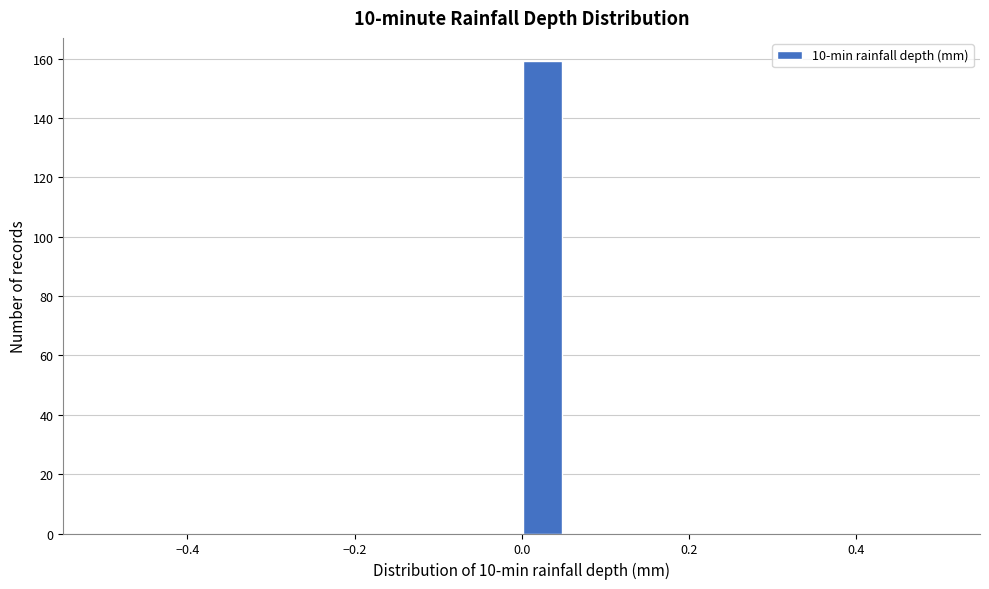

Around what value on the x-axis is the tallest bar? Give the approximate position of its centre, as read against the axis.

0.02